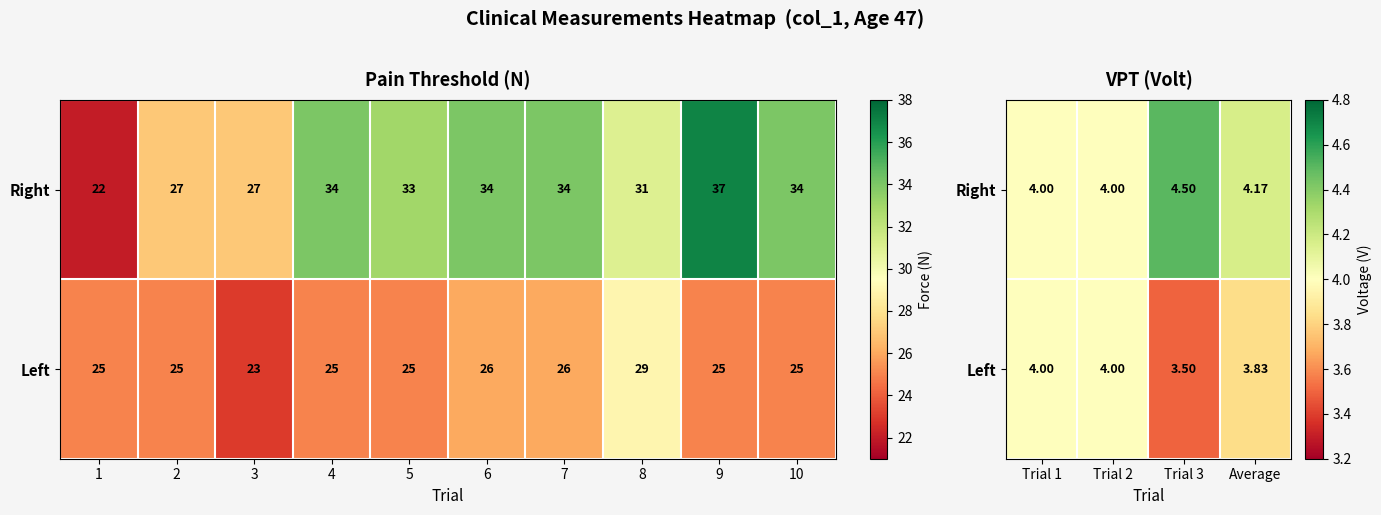

Which series has the largest total across all categories?

Right